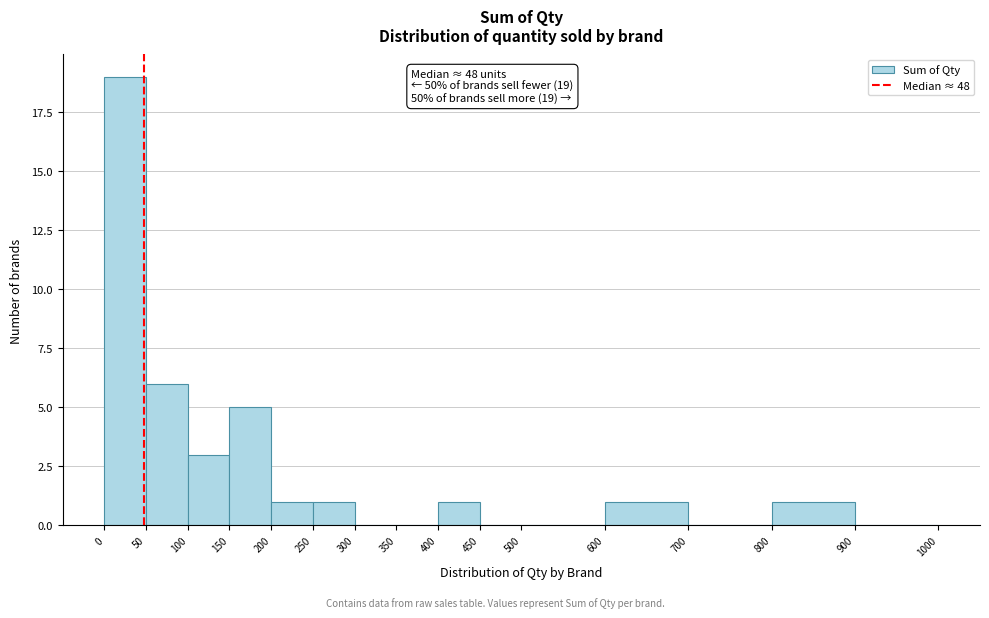

Over which range of the x-axis is the bar tallest?

0 to 50